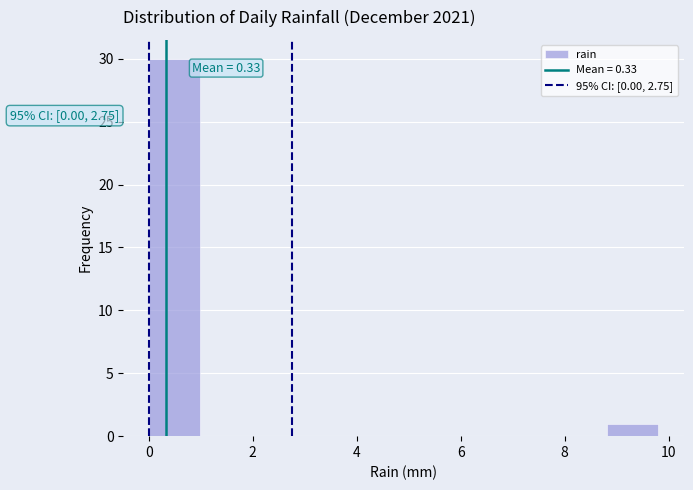

Over which range of the x-axis is the bar tallest?

0.00 to 0.98